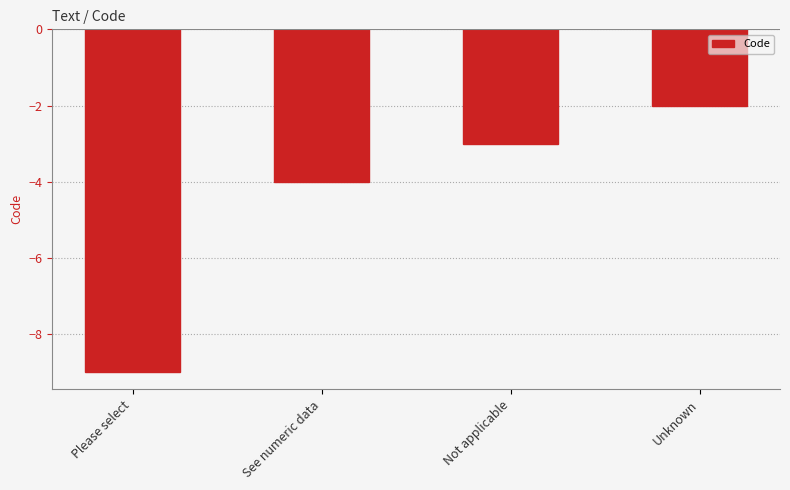

What is the difference between the values at Unknown and Not applicable?

1